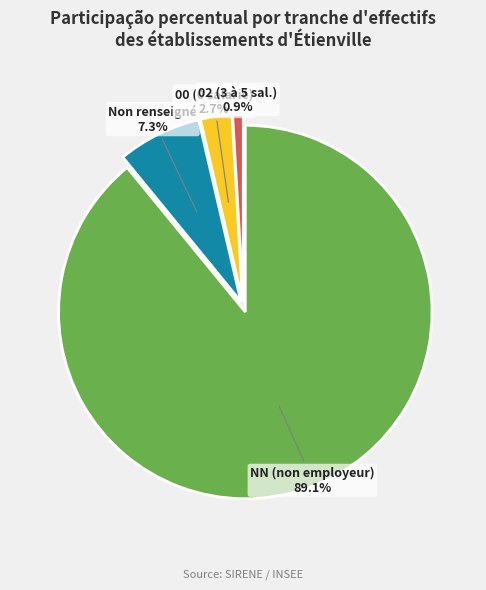

Which has a higher value, NN (non employeur) or Non renseigné?

NN (non employeur)